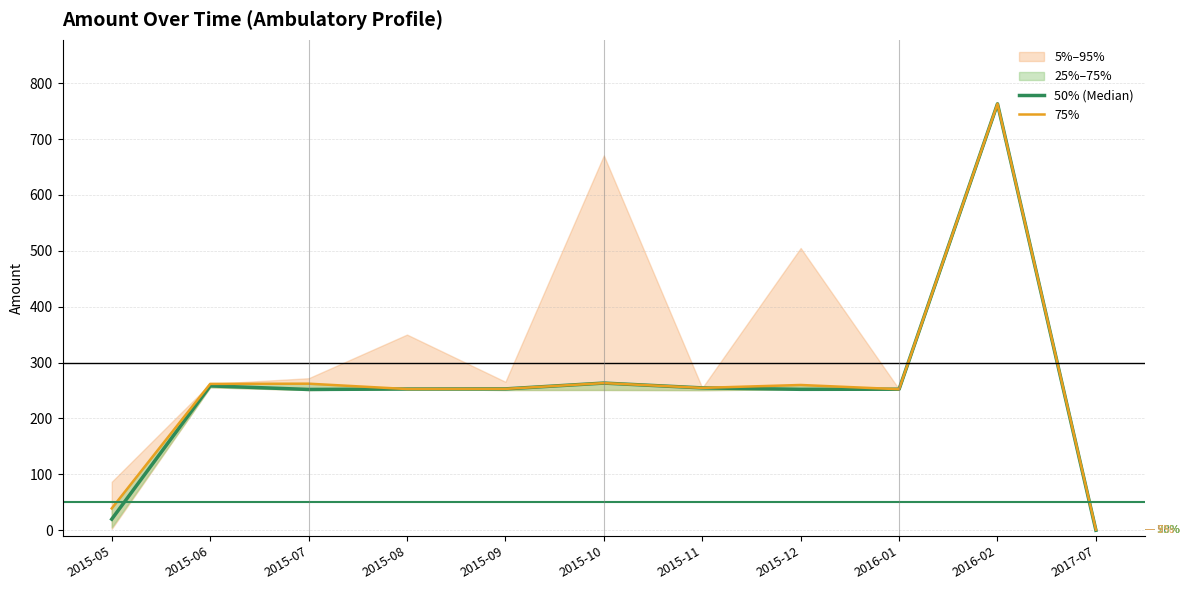

Rank the series by their average value, from highest to lowest.

75%, 50% (Median)